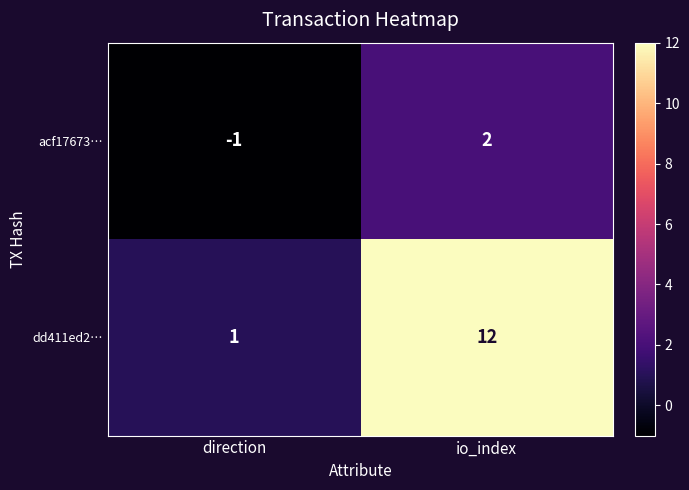

At which label is acf17673… closest to 0?

direction